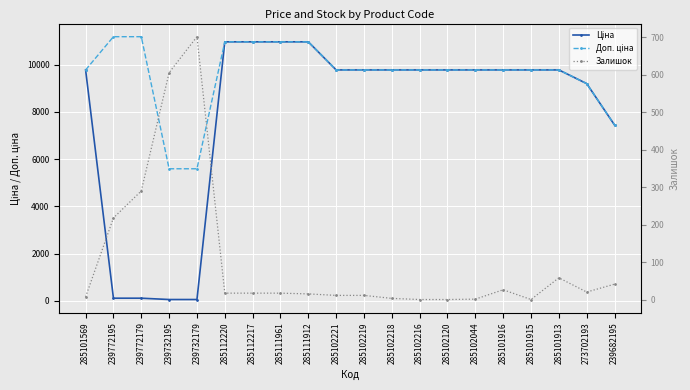

What position from the right is 285101569?

20